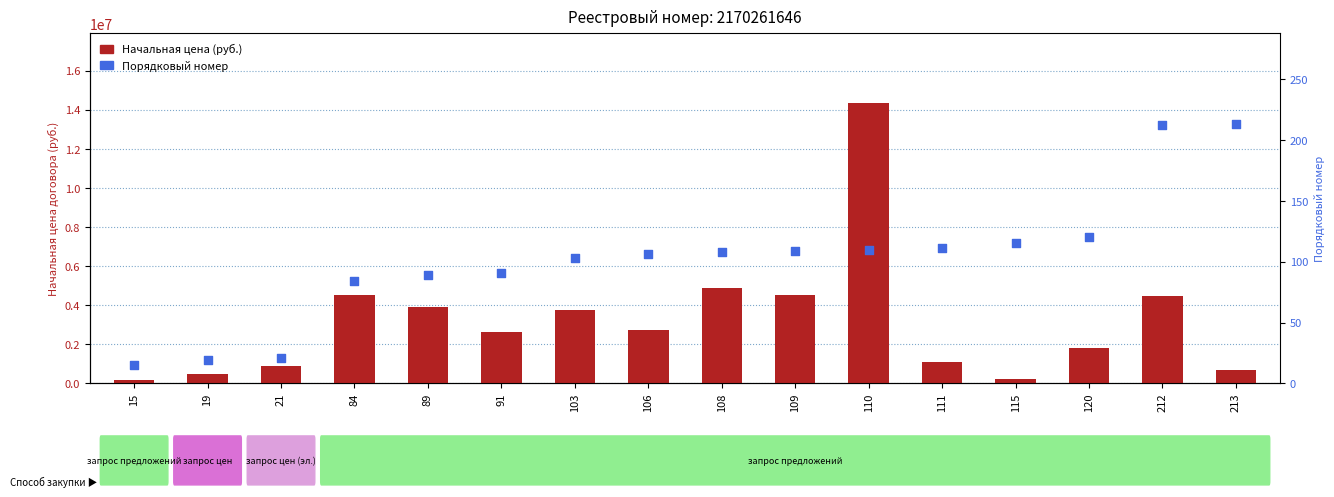

What is the total value across all series at 19?

477447.0